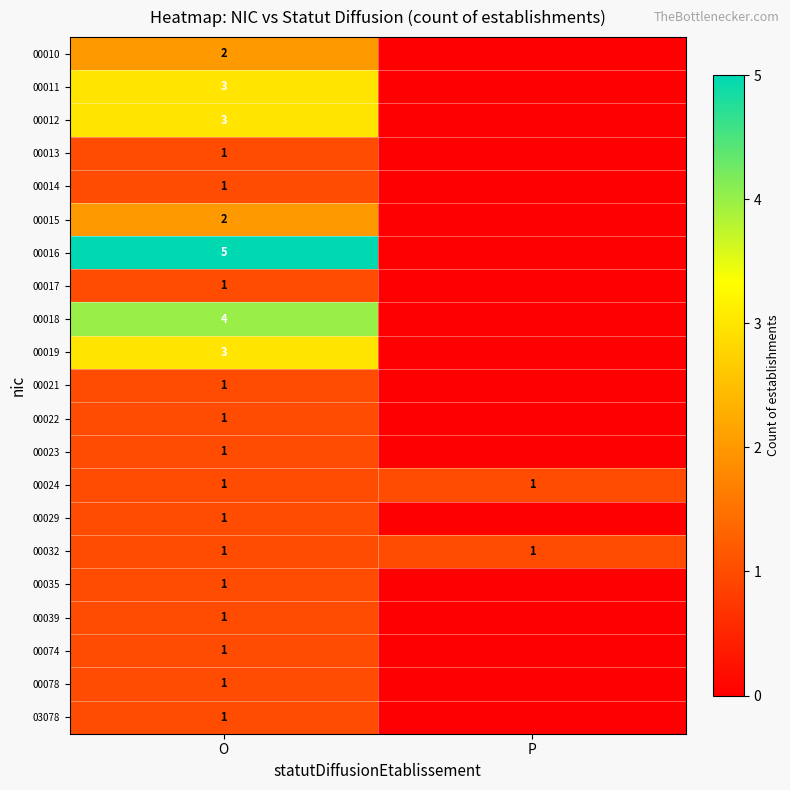

True or false: 00024 has a value of 2 at P.

False